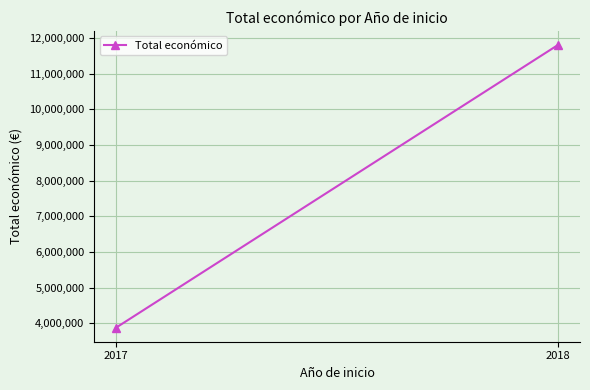

Approximately how many times larger is the value at 2018 compared to 2017?

3.0